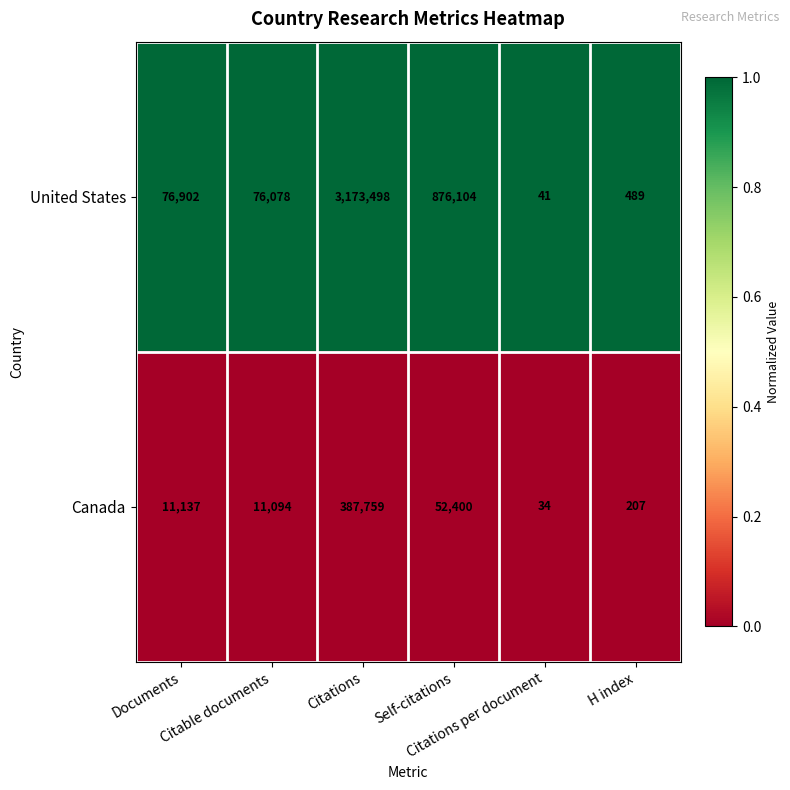

What is the minimum value shown in the chart?

34